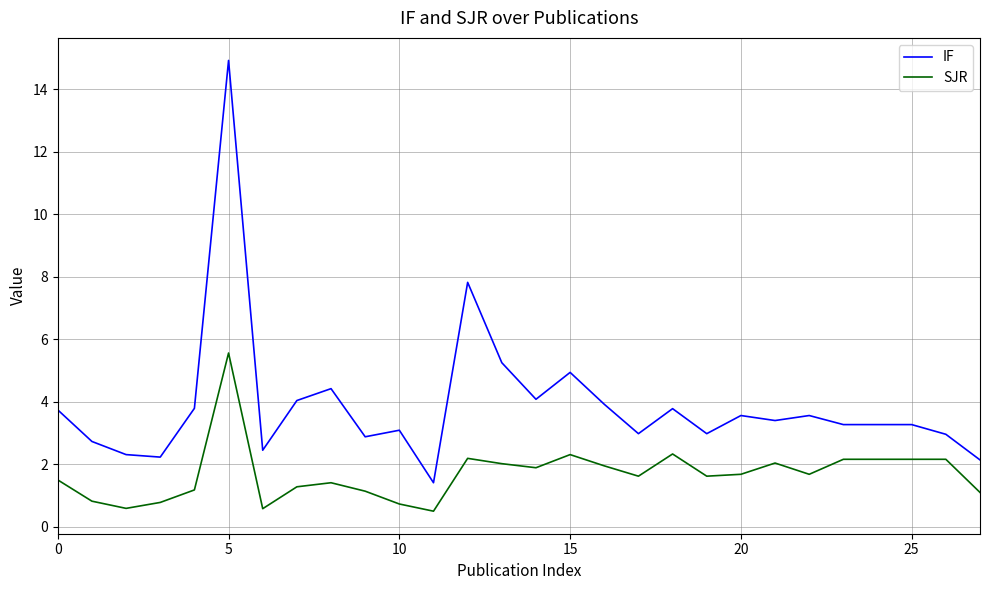

Which series has the widest spread of values?

IF